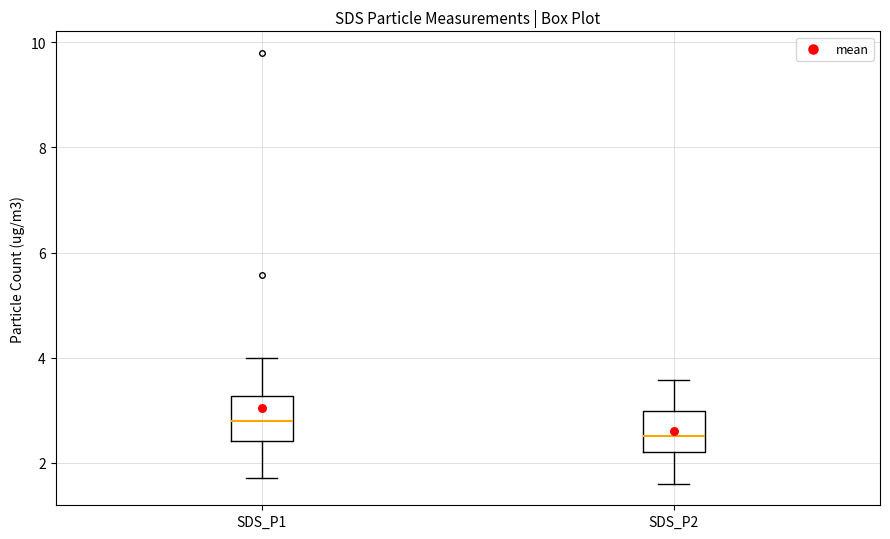

Reading left to right, read every box against the y-axis: the position of its median line, the range the box covers, and the ends of its whiskers. The values are not printed on the chart, so give them approximately, as read against the axis.

SDS_P1: median 2.8, box 2.4 to 3.2, whiskers 1.8 to 4.0
SDS_P2: median 2.6, box 2.2 to 3.0, whiskers 1.6 to 3.6